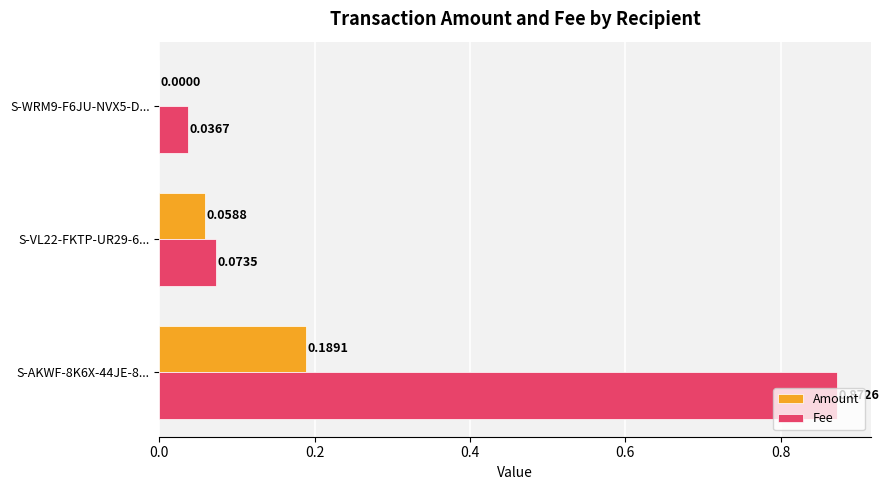

Is the value of Fee at S-VL22-FKTP-UR29-6... greater than the value of Amount at S-VL22-FKTP-UR29-6...?

Yes